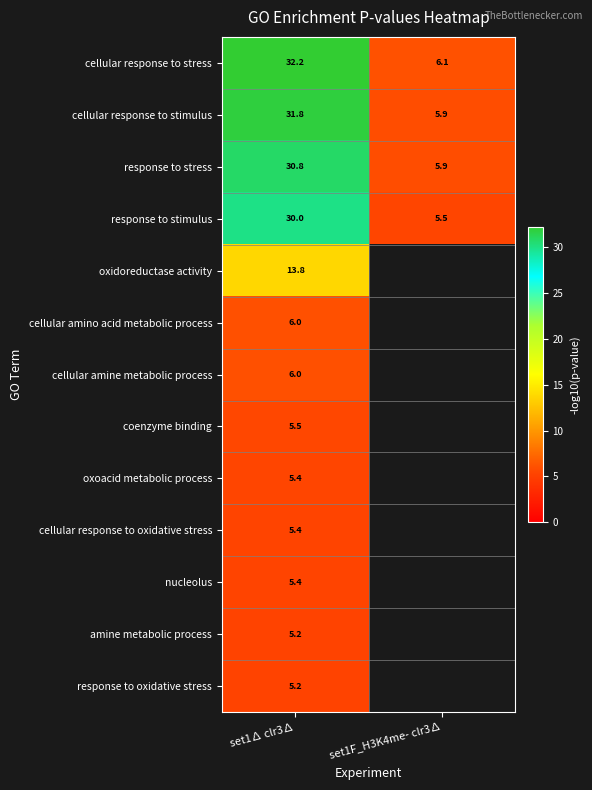

Rank the categories by response to stress value from highest to lowest.

set1∆ clr3∆, set1F_H3K4me- clr3∆